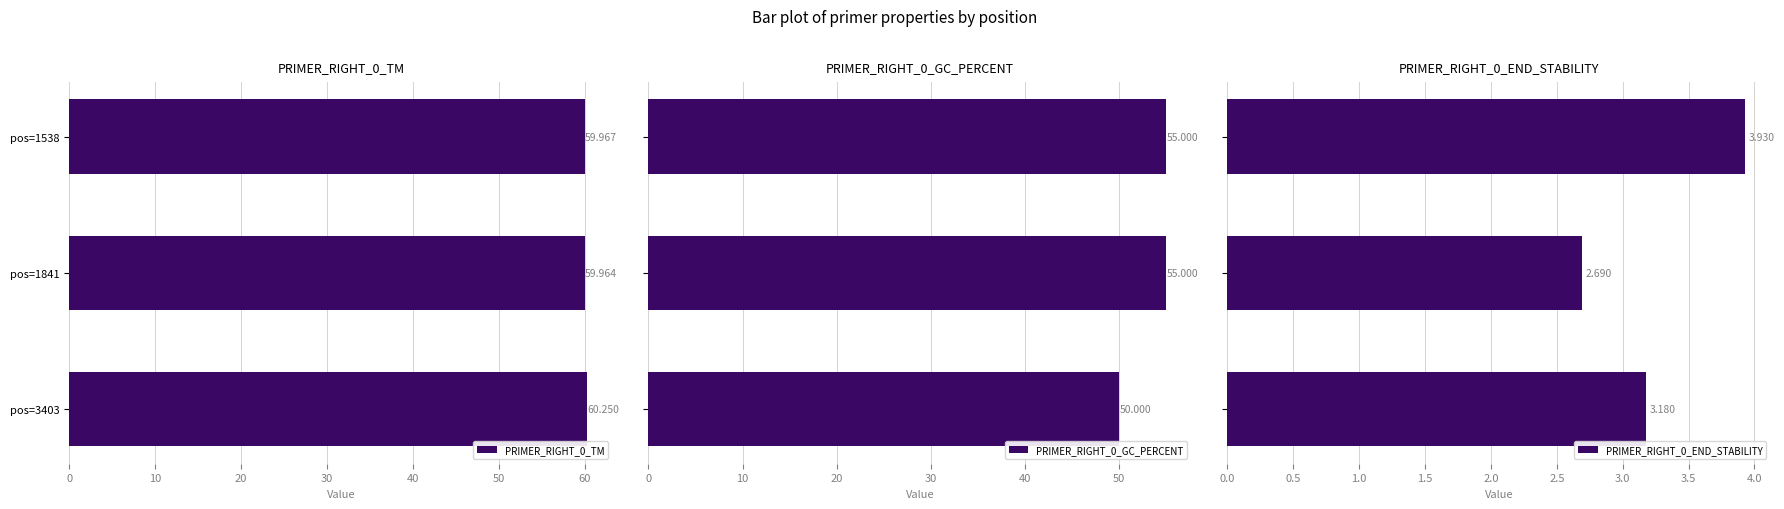

What is the greatest value displayed?

60.2